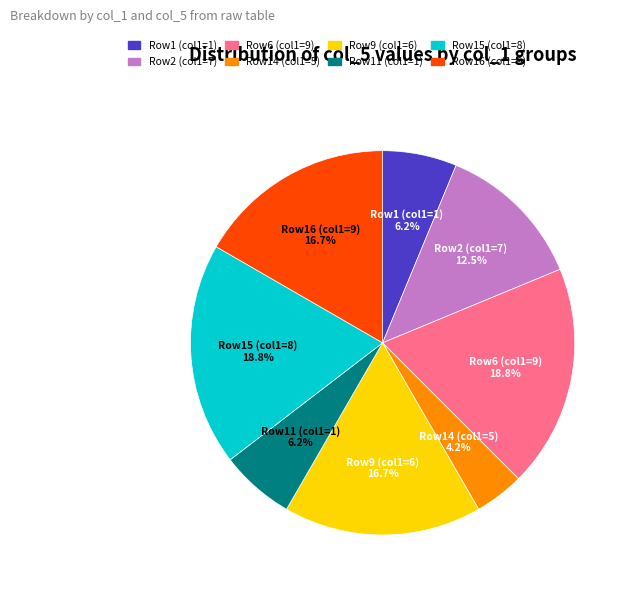

Combined, do Row6 (col1=9) and Row11 (col1=1) account for over 50%?

No